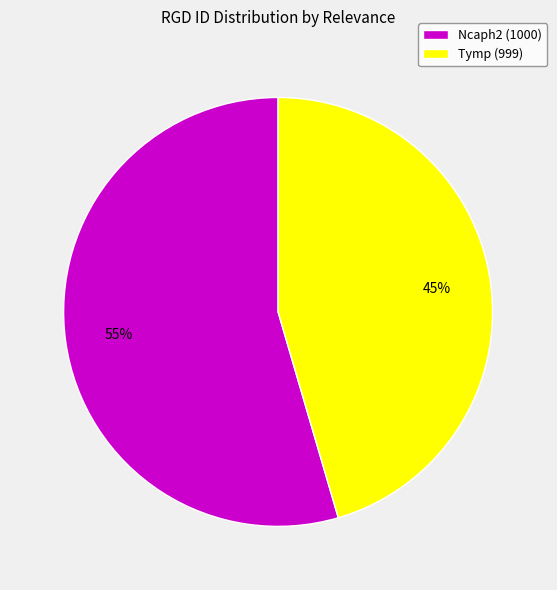

To the nearest percent, what portion does Tymp (999) represent?

45%